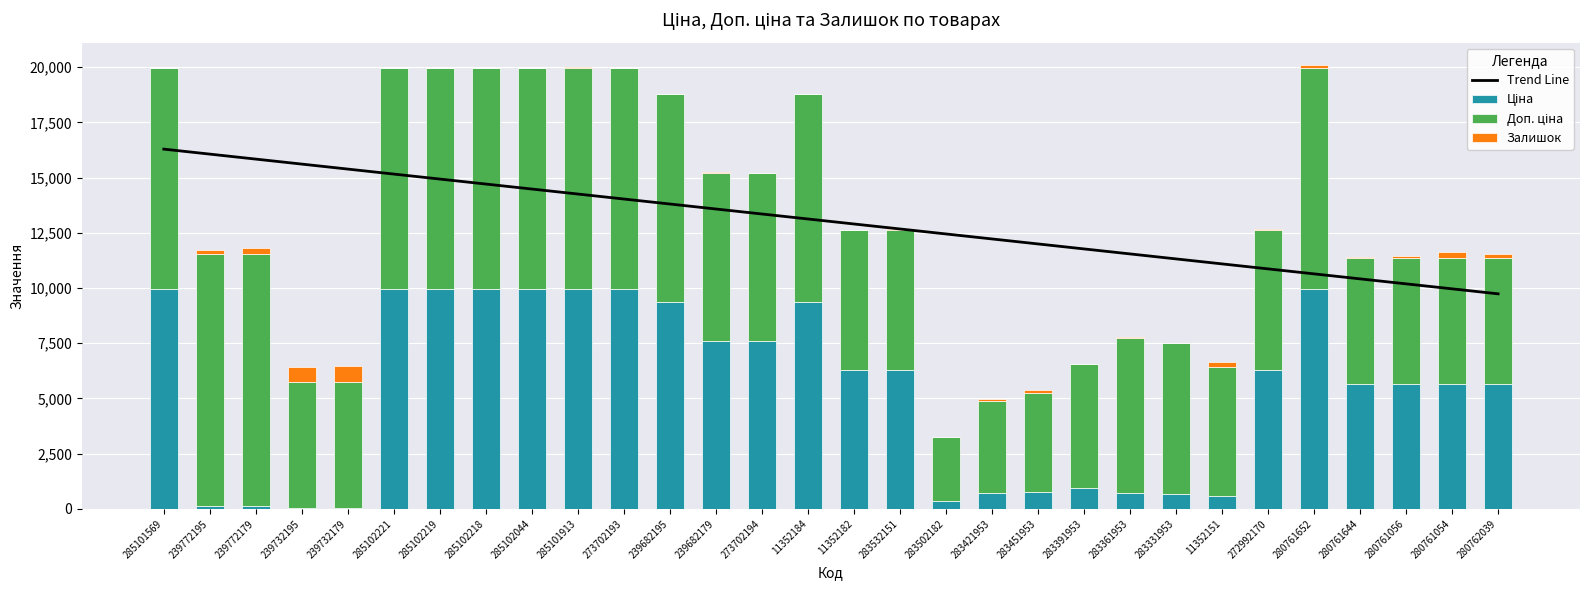

What position from the left is 283391953?

21